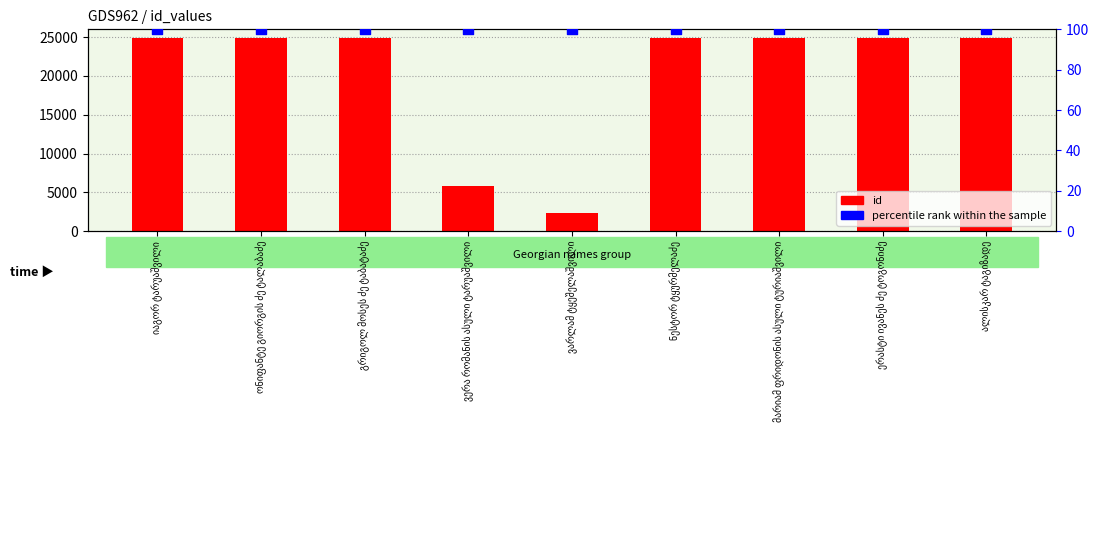

Is the value of id at გრიგოლ მოსეს ძე ტაბატაძე greater than the value of percentile rank within the sample at მარიამ ფრიდონის ასული ტურიაშვილი?

Yes